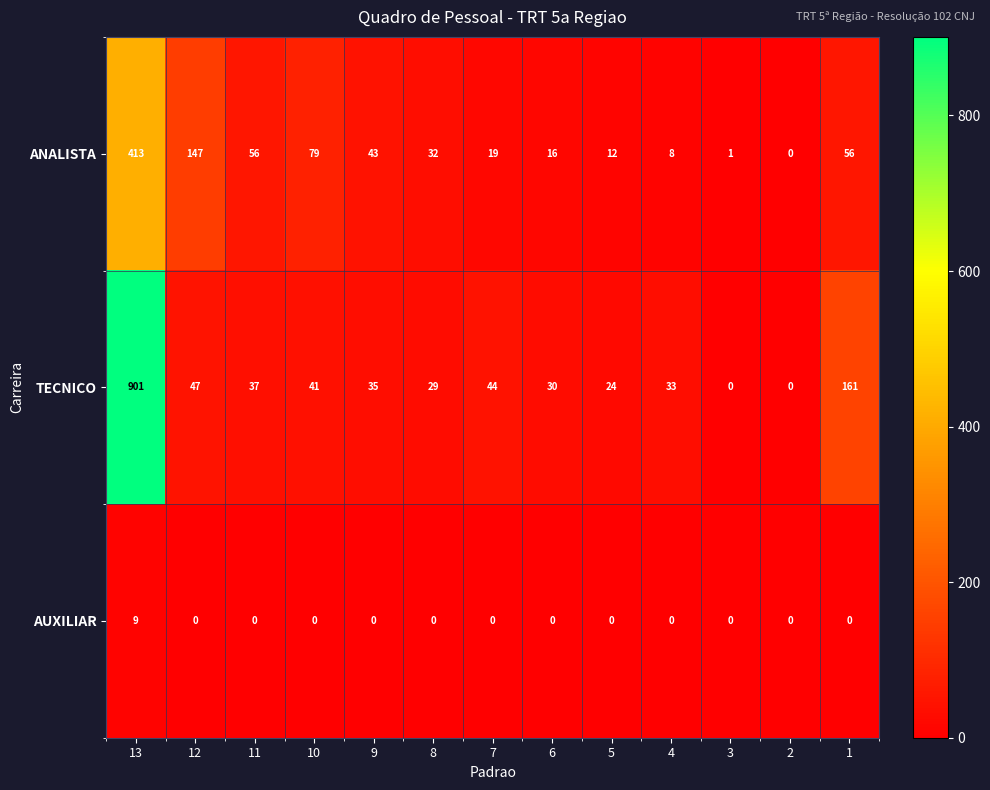

What is the greatest value displayed?

901